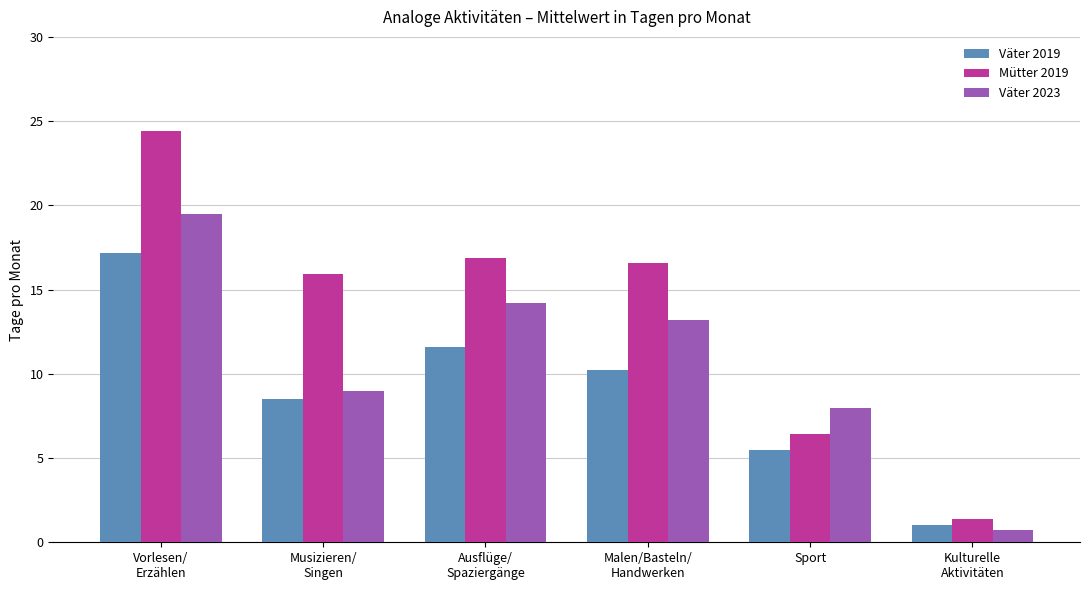

What is the difference between the highest and lowest values at Vorlesen/
Erzählen?

7.2